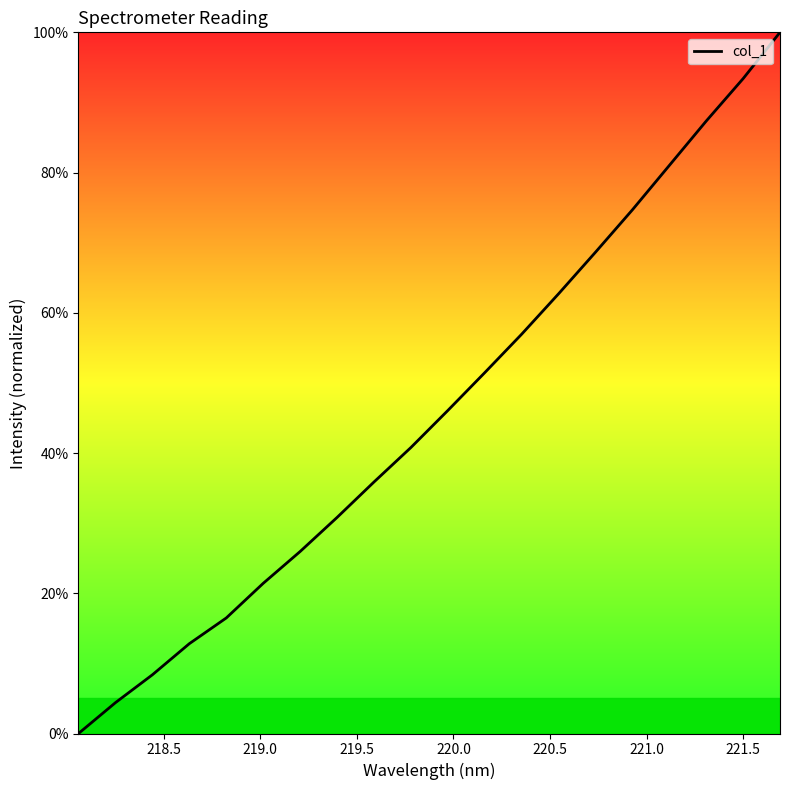

What is the difference between the maximum and minimum values?

100.0